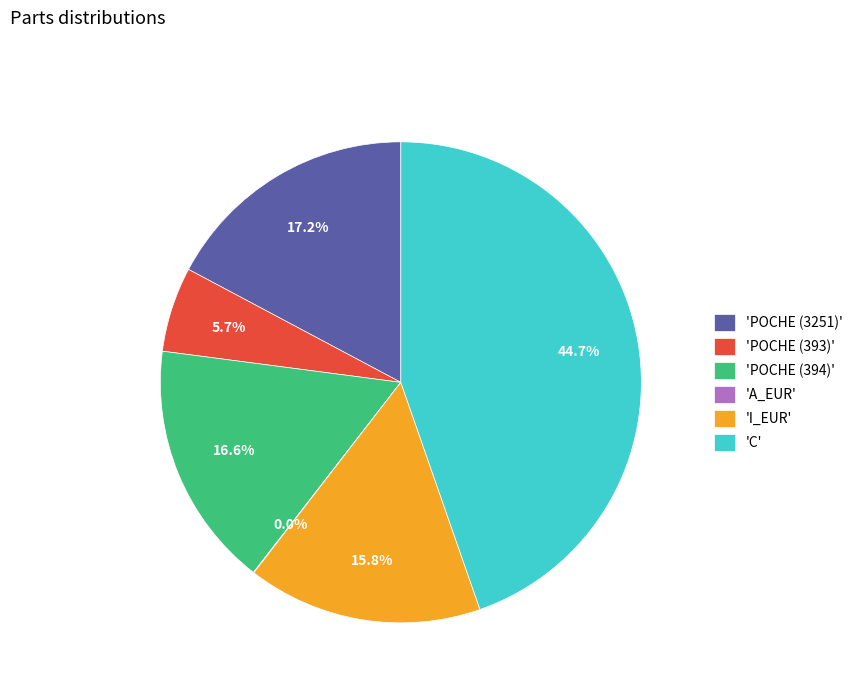

Which category has the biggest portion of the pie?

'C'